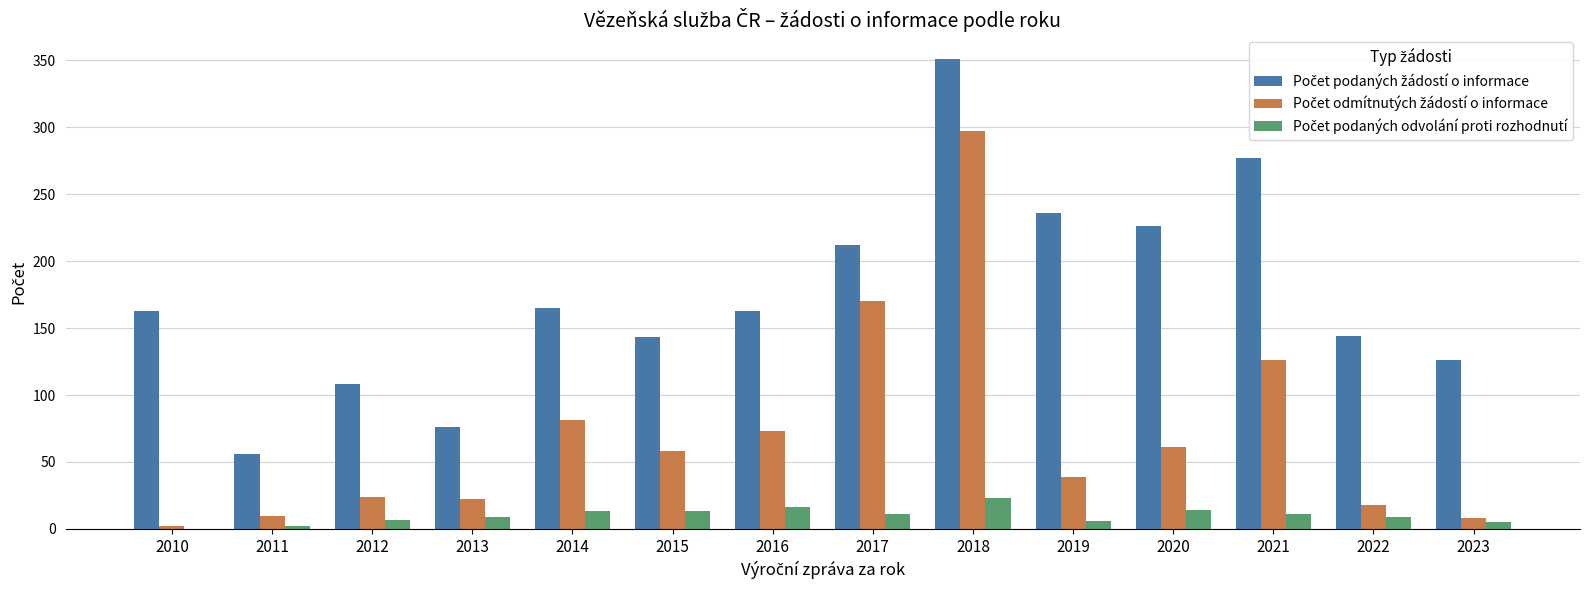

What is the total value across all series at 2018?

671